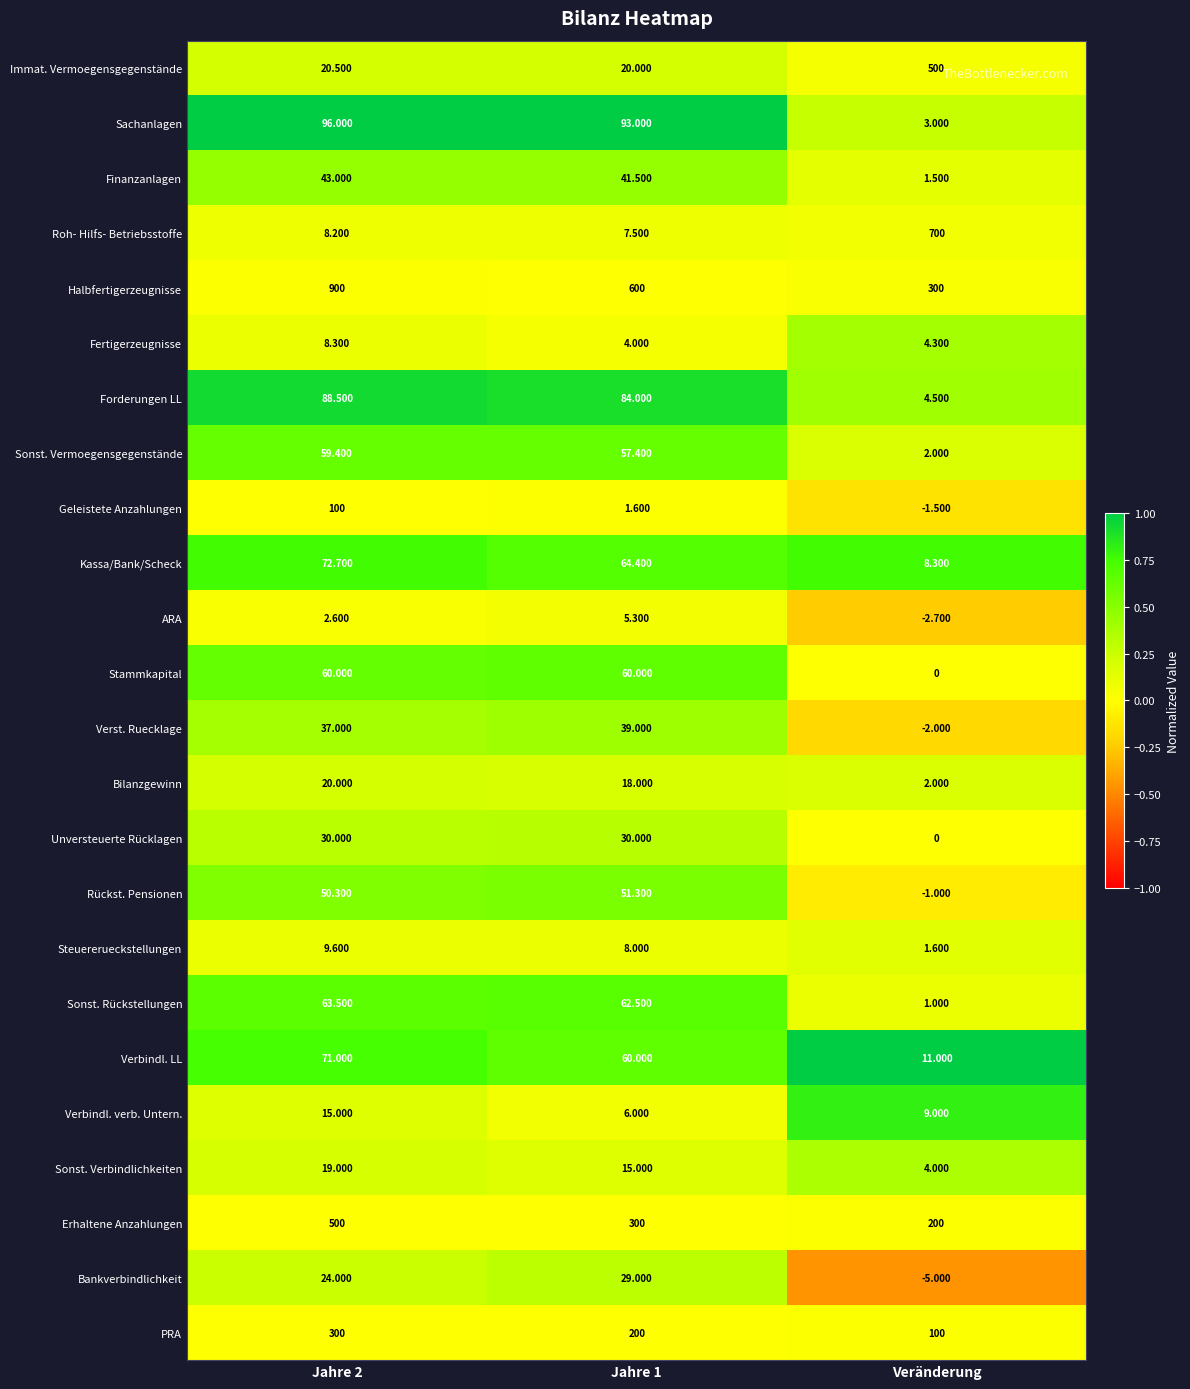

Which series has the widest spread of values?

Roh- Hilfs- Betriebsstoffe